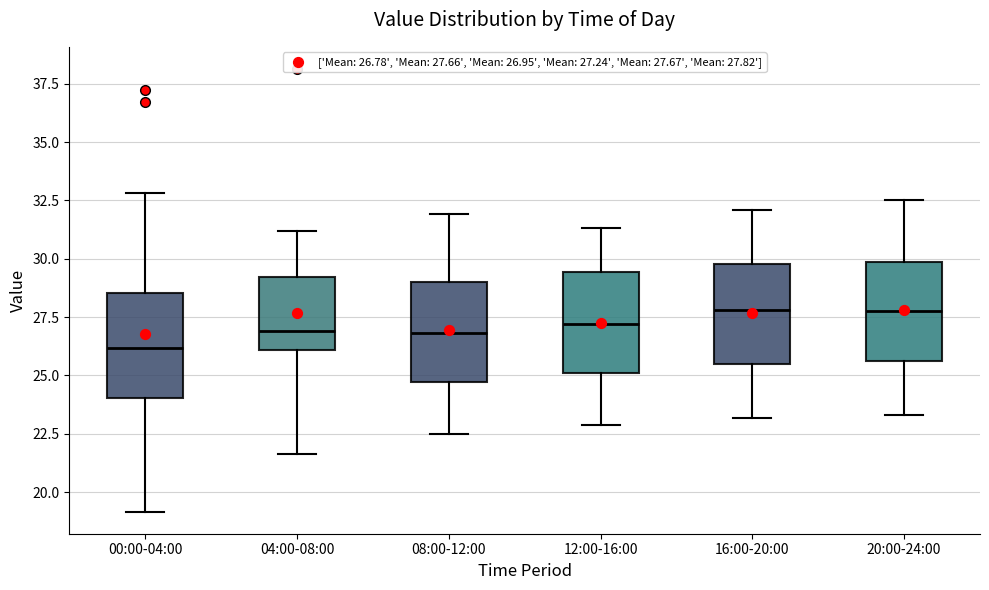

Reading left to right, read every box against the y-axis: the position of its median line, the range the box covers, and the ends of its whiskers. The values are not printed on the chart, so give them approximately, as read against the axis.

00:00-04:00: median 26.0, box 24.0 to 28.5, whiskers 19.0 to 33.0
04:00-08:00: median 27.0, box 26.0 to 29.0, whiskers 21.5 to 31.0
08:00-12:00: median 27.0, box 24.5 to 29.0, whiskers 22.5 to 32.0
12:00-16:00: median 27.0, box 25.0 to 29.5, whiskers 23.0 to 31.5
16:00-20:00: median 28.0, box 25.5 to 30.0, whiskers 23.0 to 32.0
20:00-24:00: median 28.0, box 25.5 to 30.0, whiskers 23.5 to 32.5